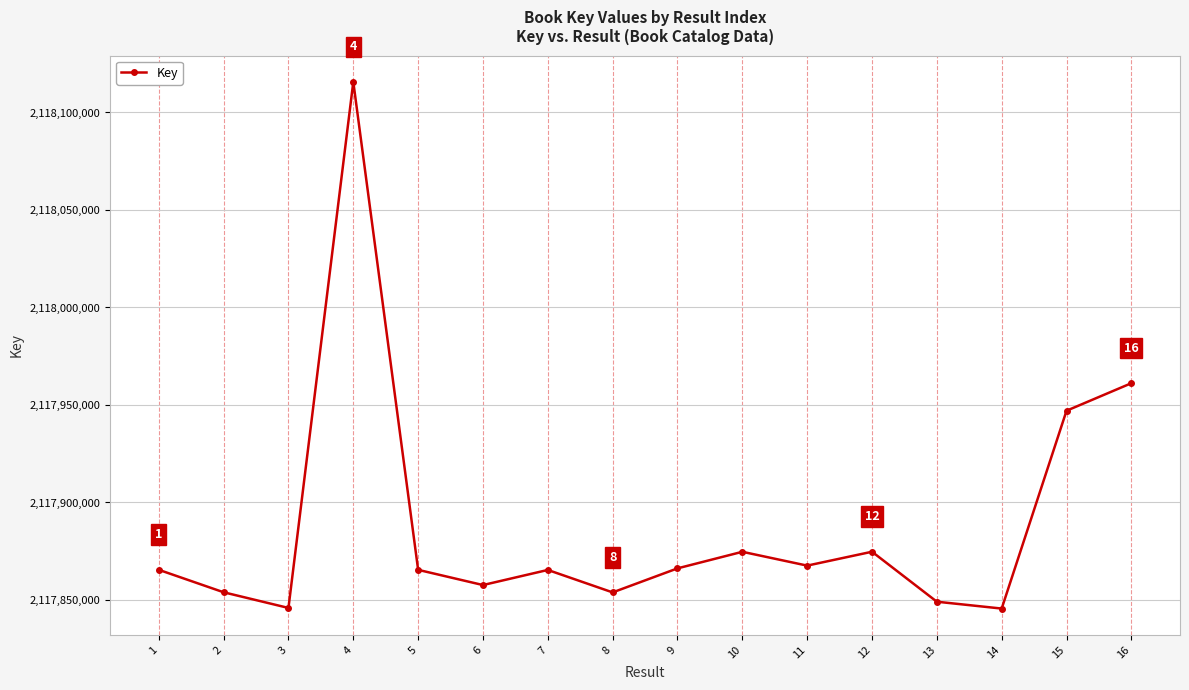

What is the value of the 3rd point from the left?

2117845921